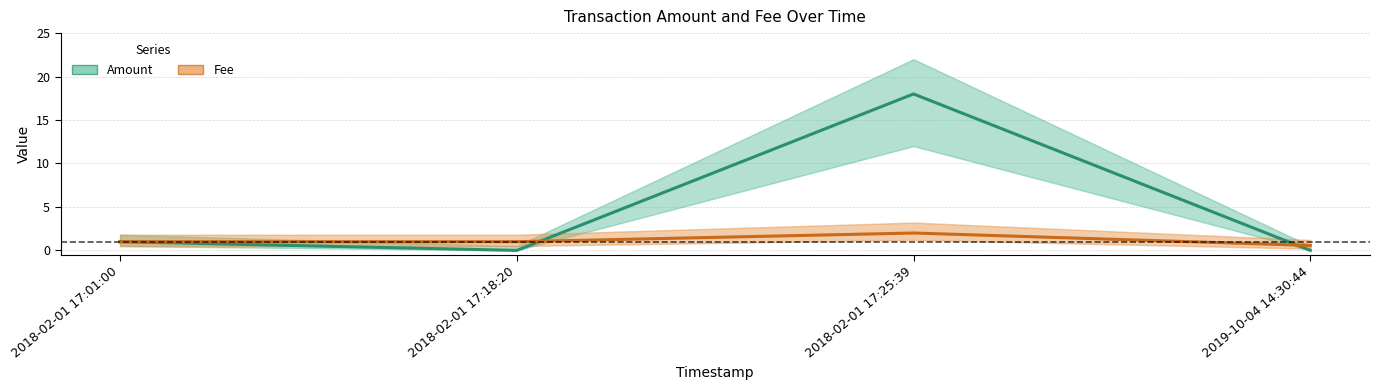

What is the average value of the Fee series?

1.1